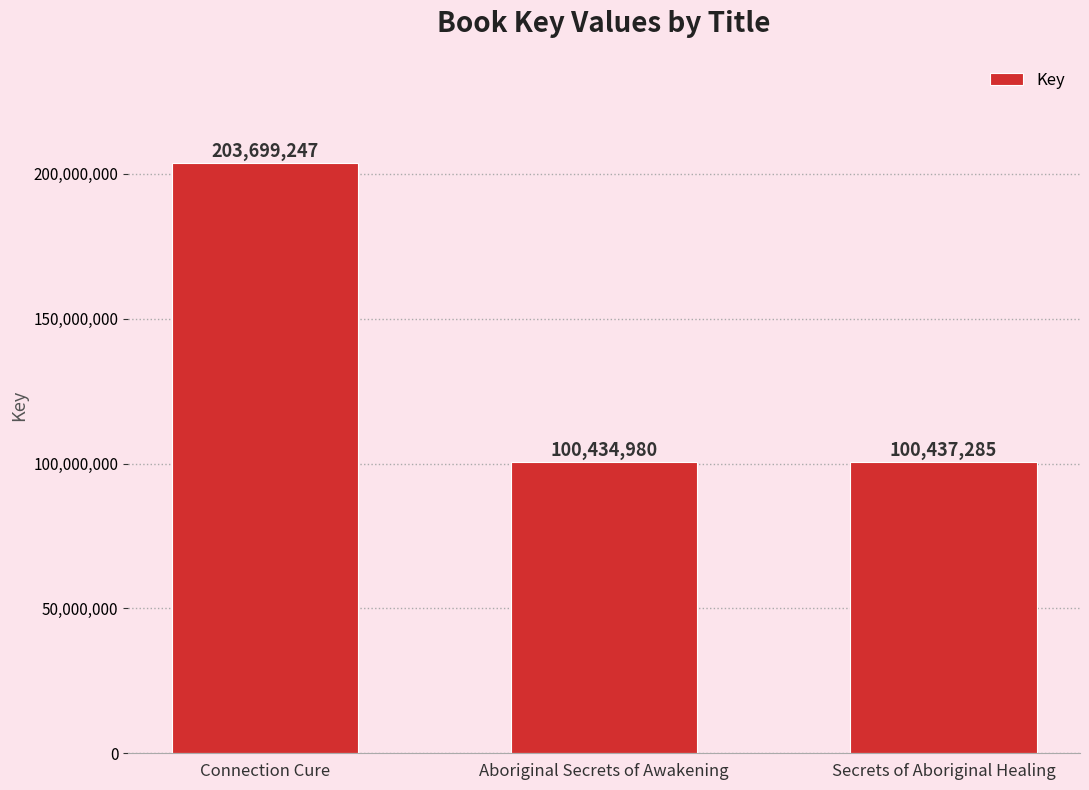

Reading left to right, transcribe all the data shown in this chart.

Connection Cure=203699247	Aboriginal Secrets of Awakening=100434980	Secrets of Aboriginal Healing=100437285